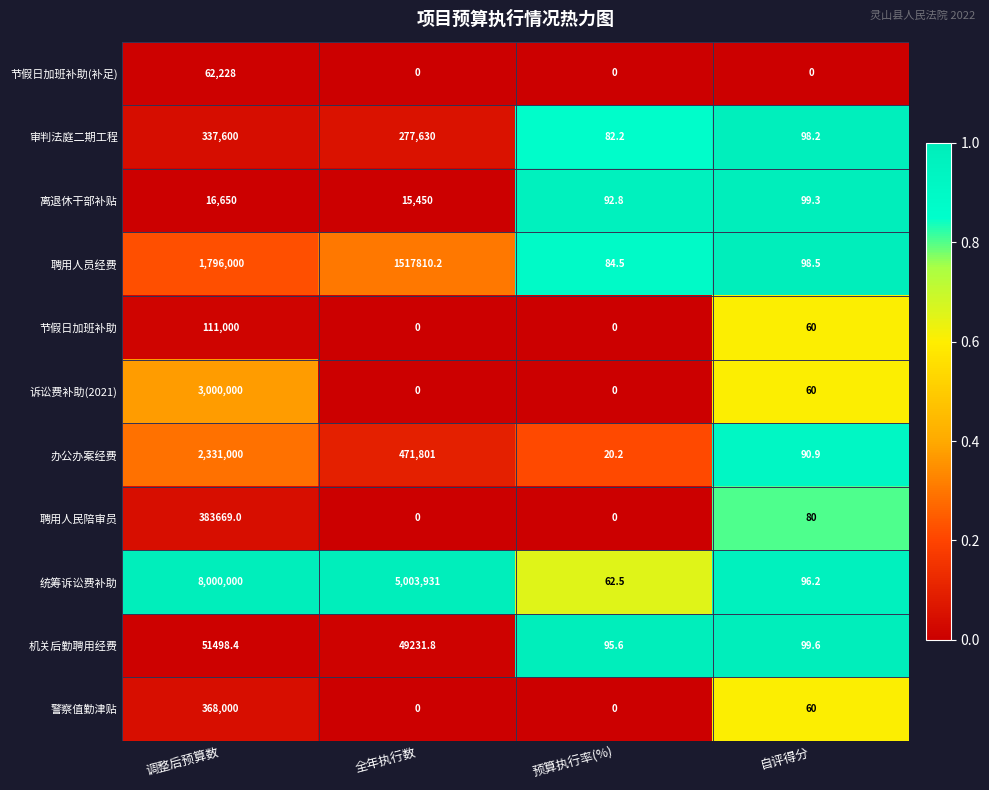

How many data points does each series have?

4